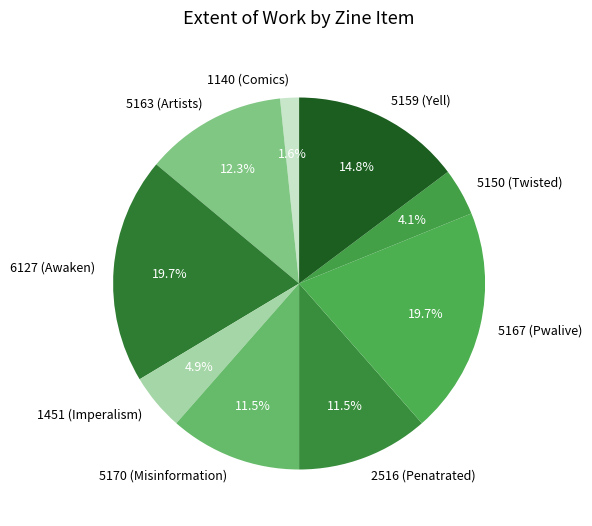

Combined, do 5170 (Misinformation) and 5163 (Artists) account for over 50%?

No